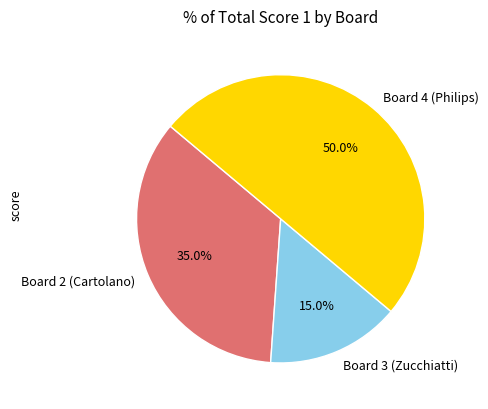

What is the ratio of the value at Board 3 (Zucchiatti) to the value at Board 2 (Cartolano)?

0.4